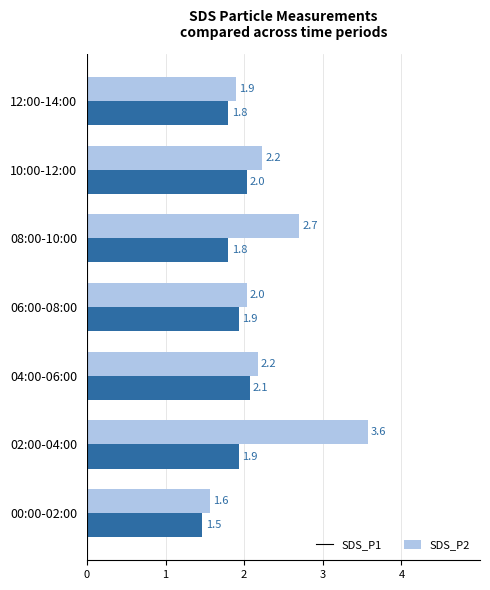

What is the sum of all SDS_P1 values?

16.2